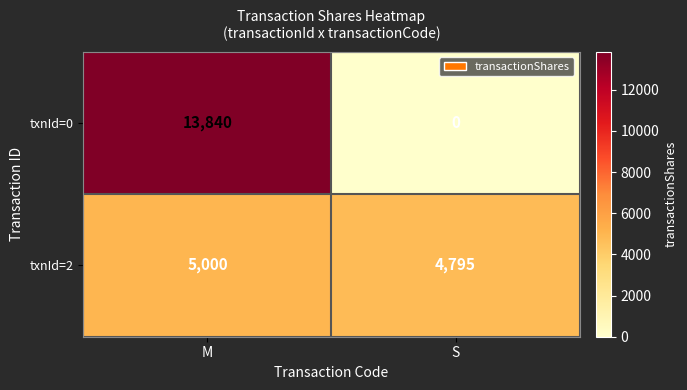

What is the difference between the maximum and minimum values in the txnId=0 series?

13840